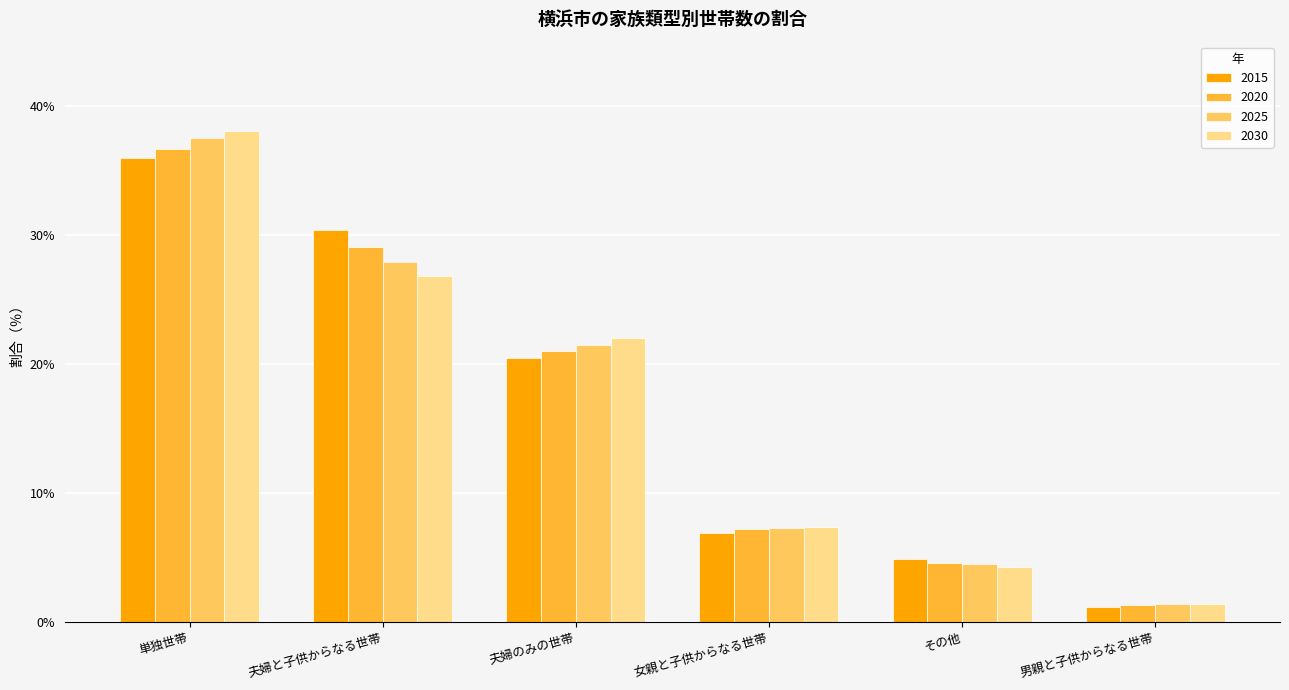

Read the 2015 value at 単独世帯.

36.0